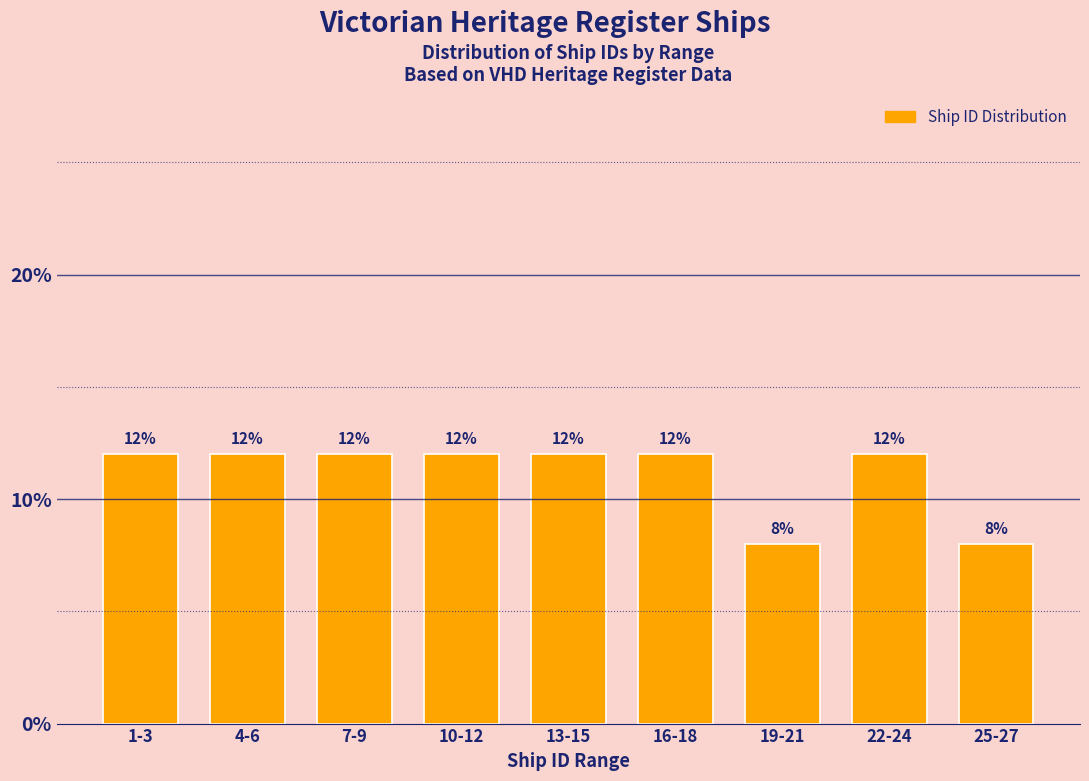

Reading left to right, list all the values displayed in this chart.

12	12	12	12	12	12	8	12	8